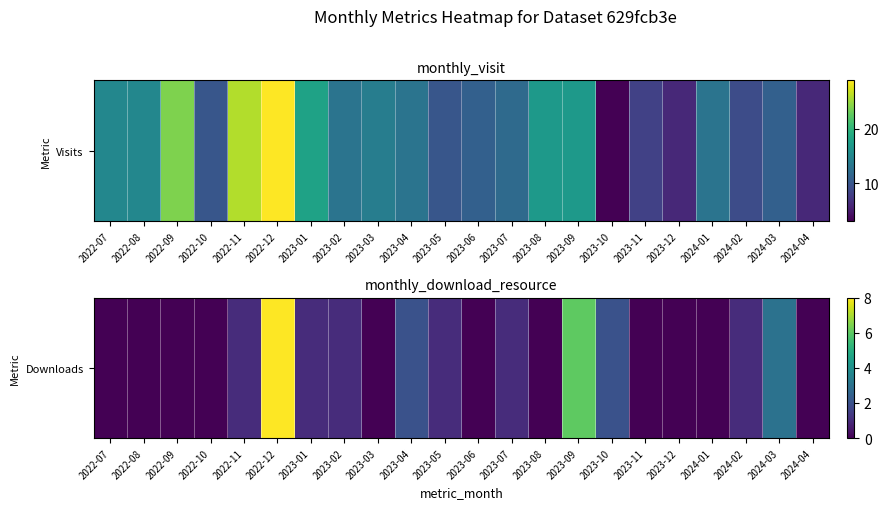

What is the sum of the values at 2022-07 and 2022-12?

8